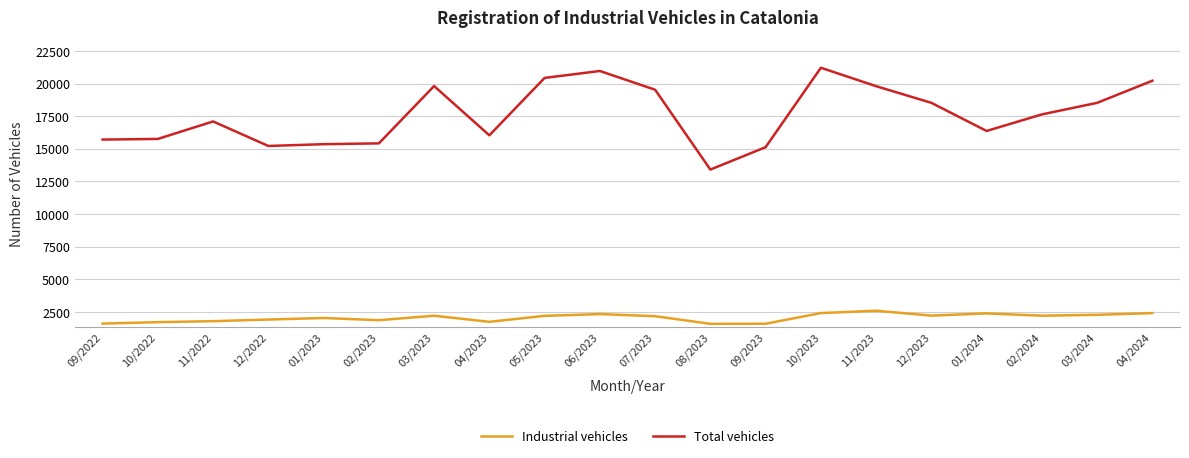

Rank the series at 04/2024 from highest to lowest value.

Total vehicles, Industrial vehicles